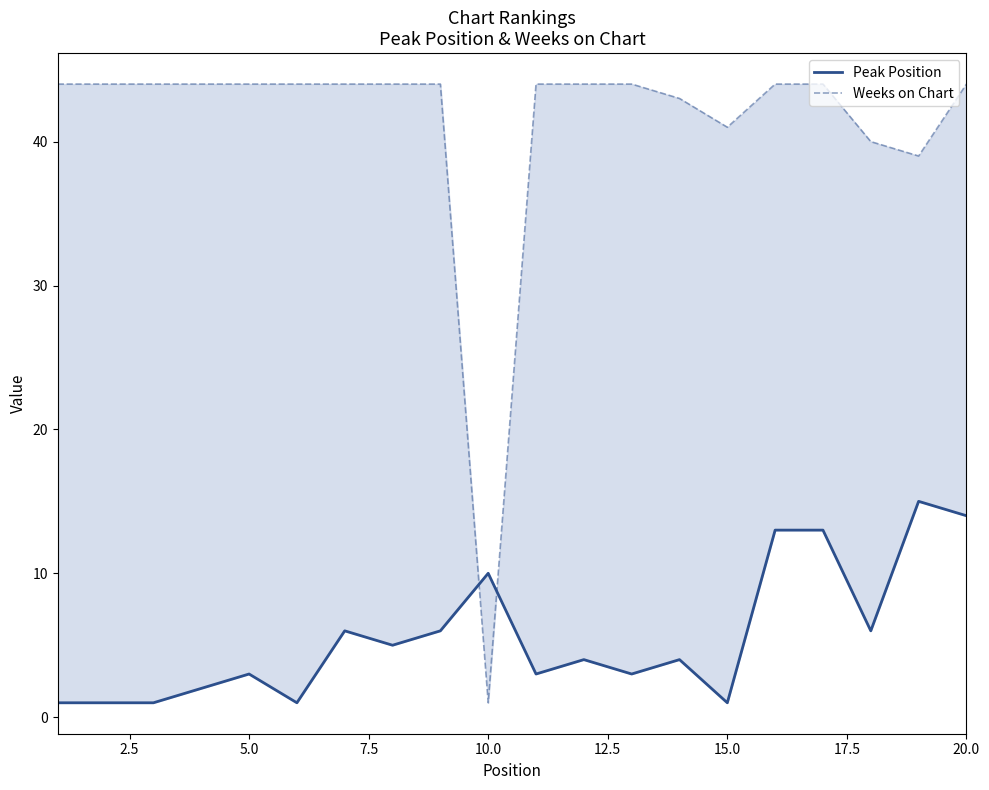

How many intersections are there between Peak Position and Weeks on Chart?

2